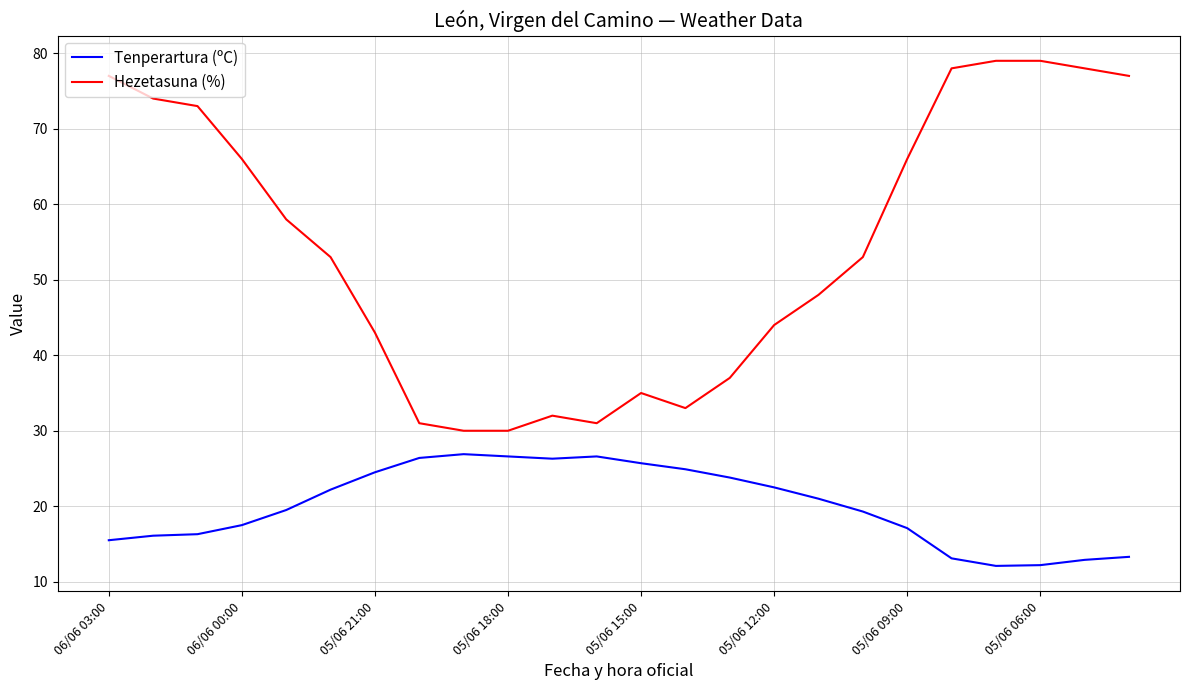

What is the greatest value displayed?

79.0